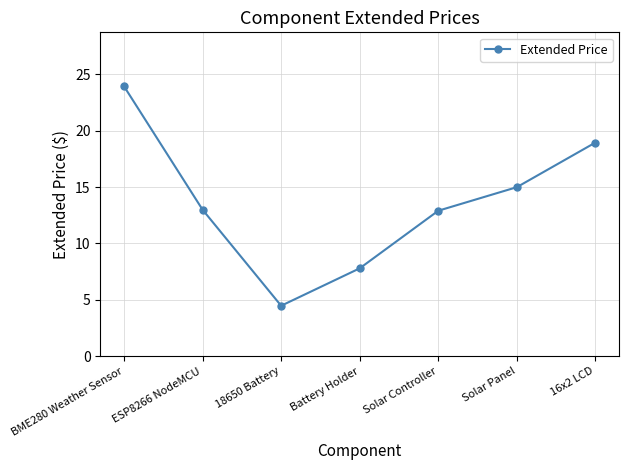

What is the difference between the values at Solar Panel and ESP8266 NodeMCU?

2.0